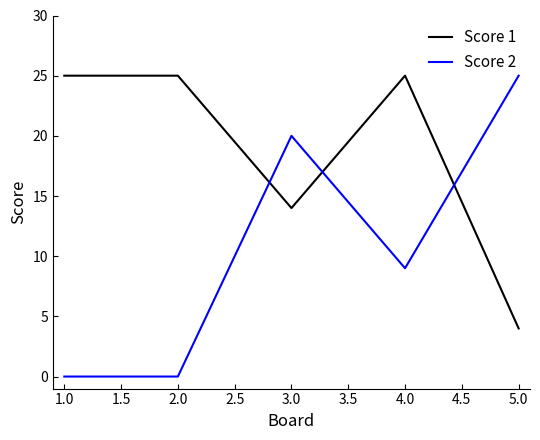

Does the chart have visible grid lines?

No